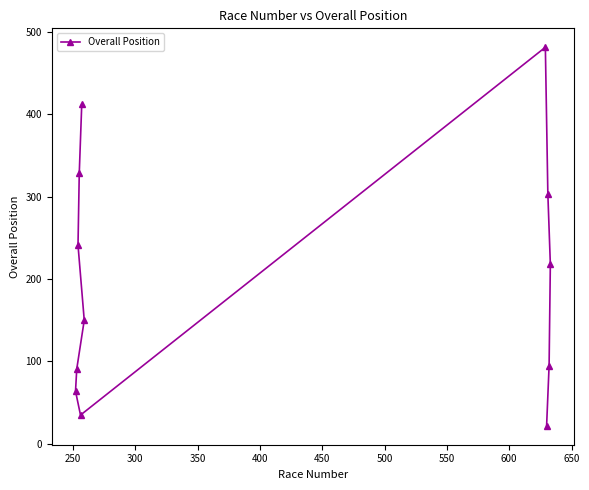

How many categories are shown in the chart?

12